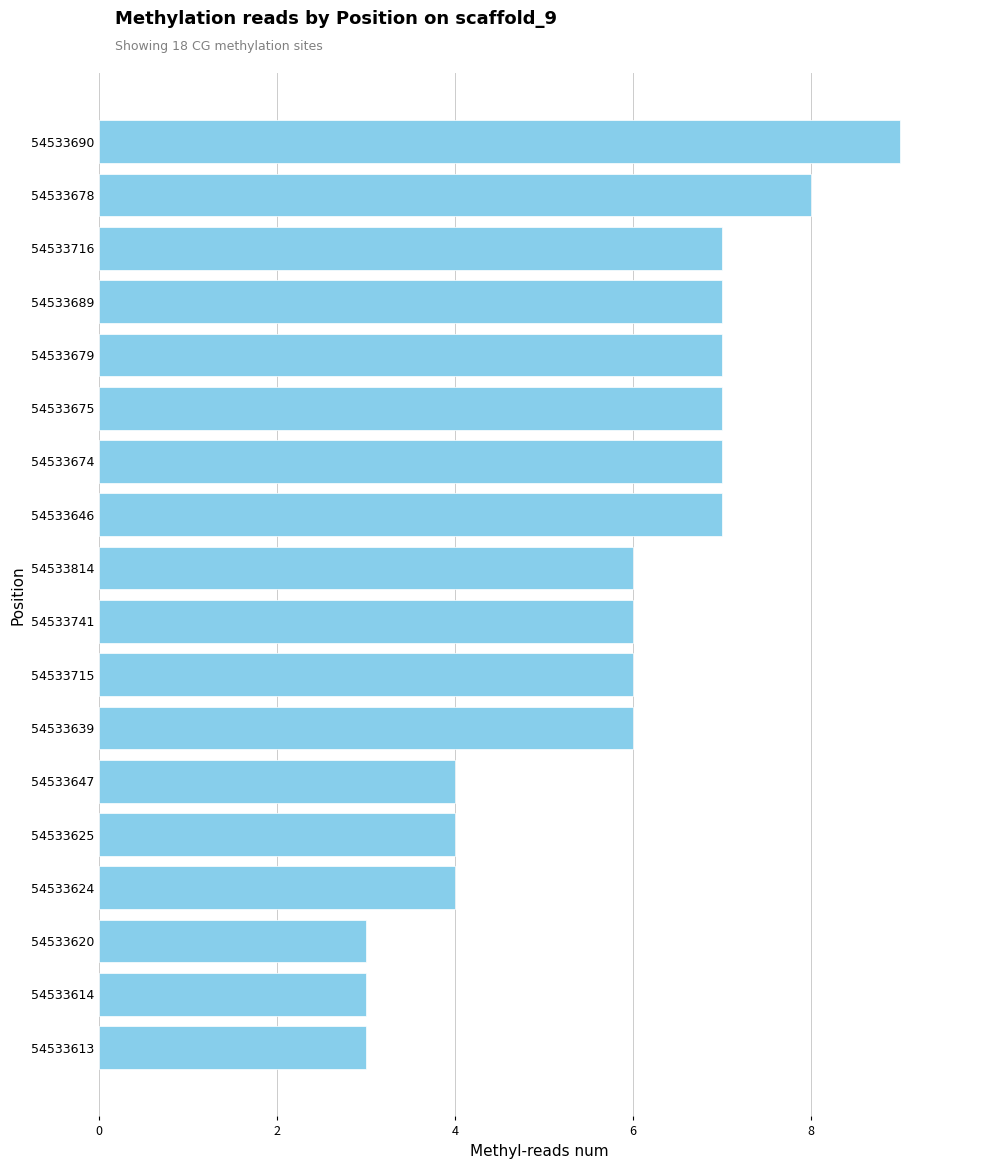

Which has a higher value, 54533716 or 54533624?

54533716